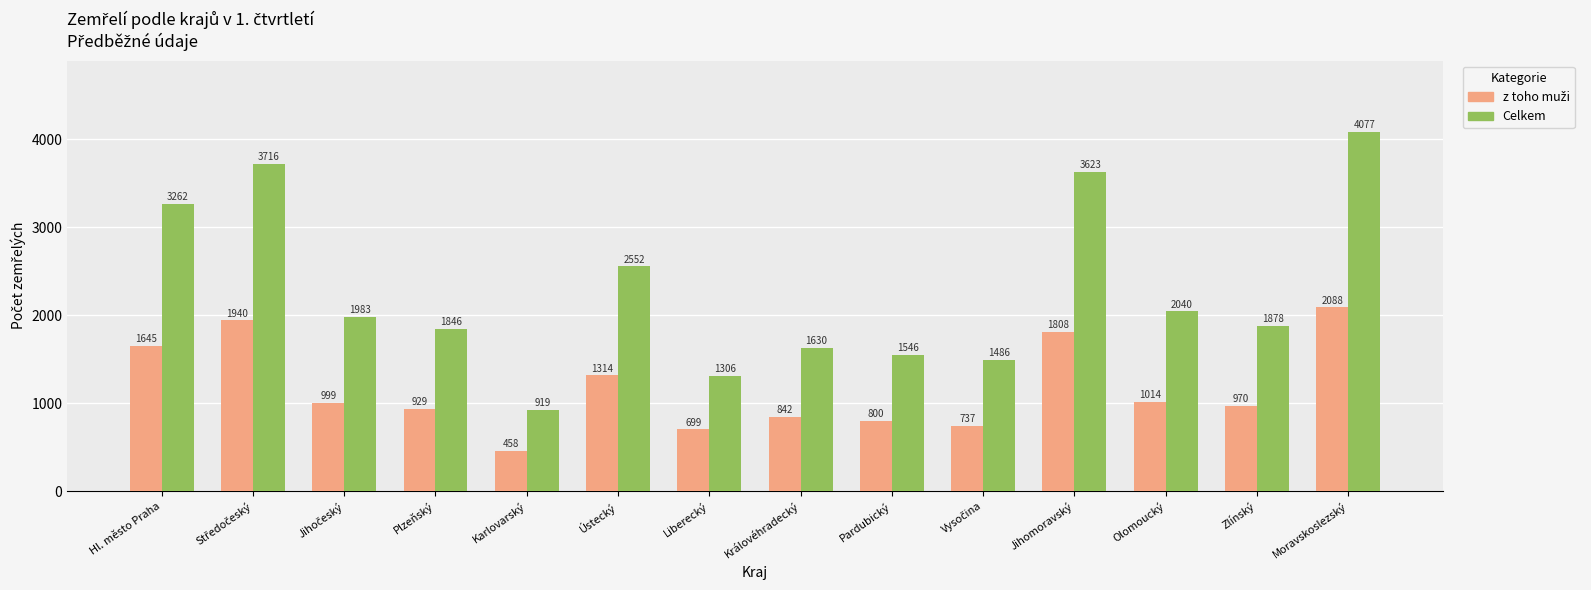

At which label is Celkem closest to 2498?

Ústecký